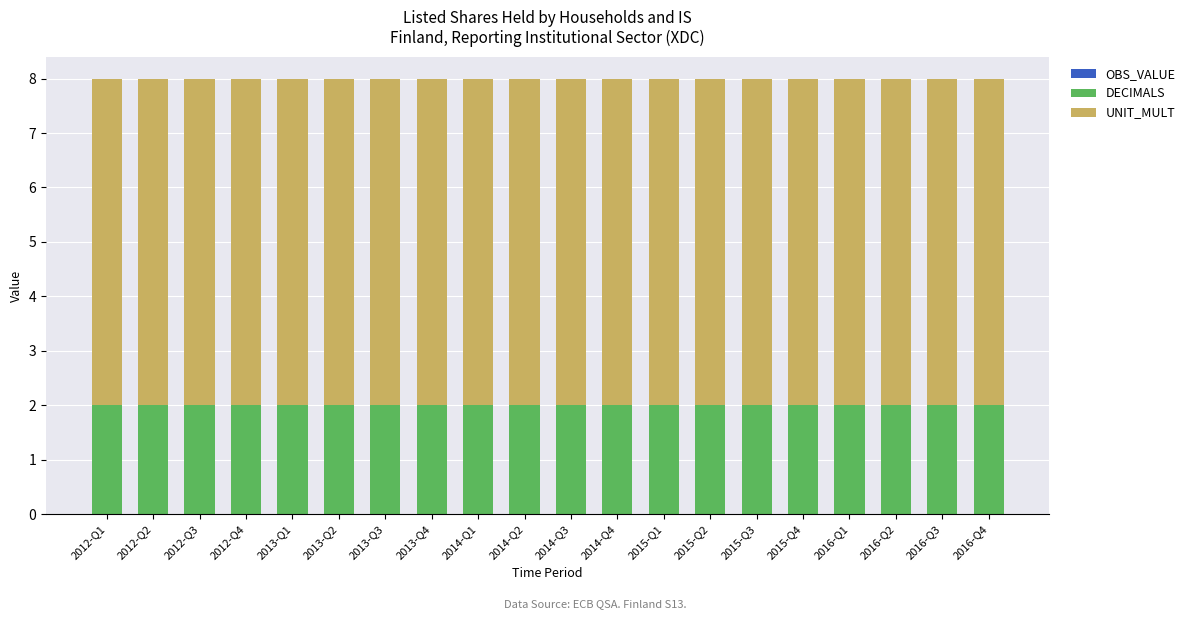

The DECIMALS series shows 2 at 2016-Q1. True or false?

True